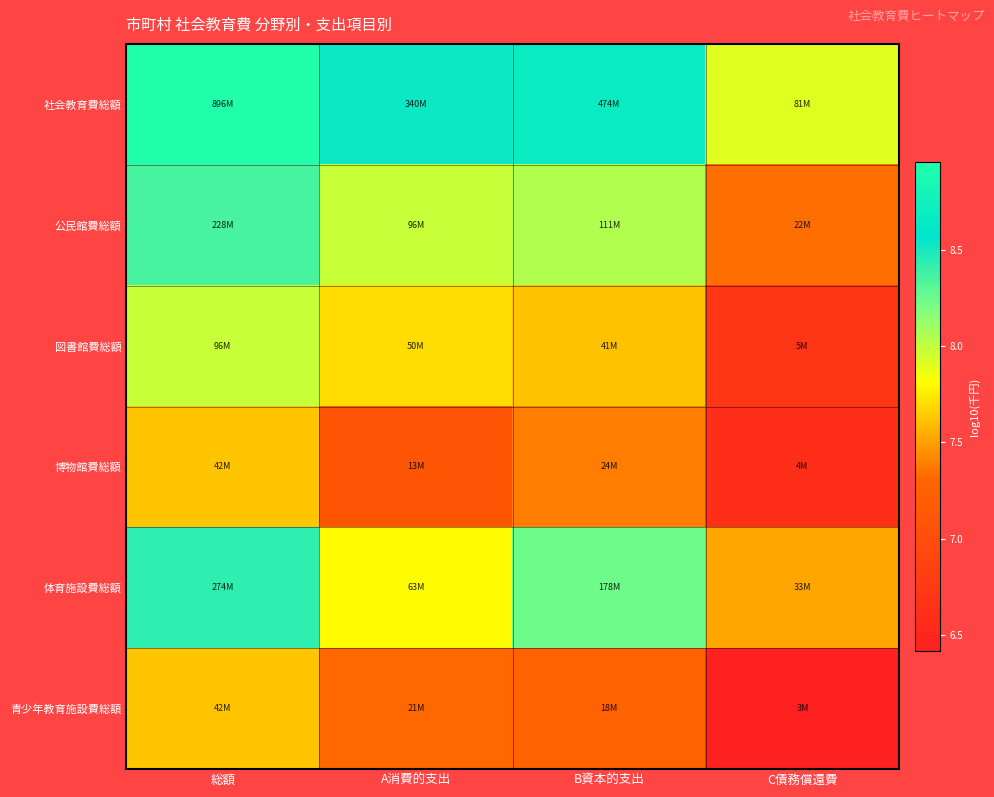

How many categories are shown in the chart?

4